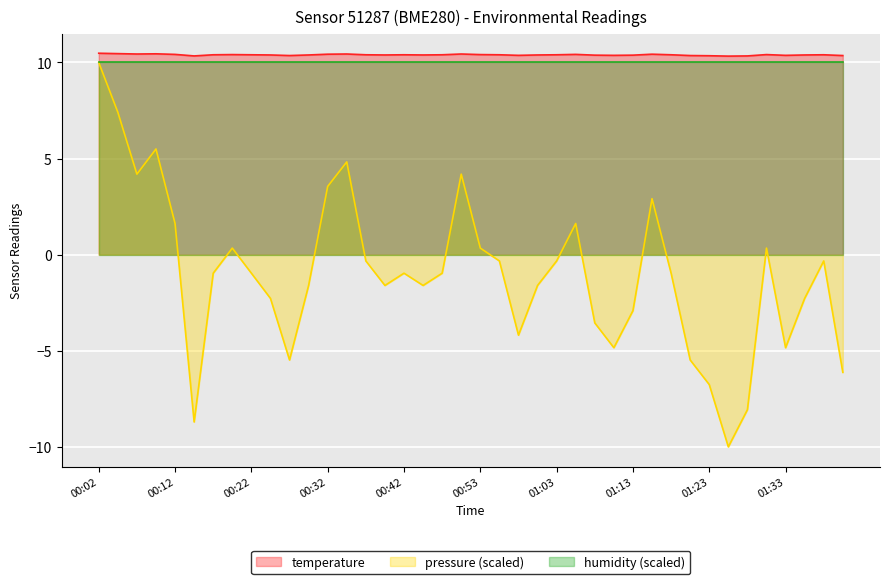

The temperature series shows 5.2 at 01:23. True or false?

False